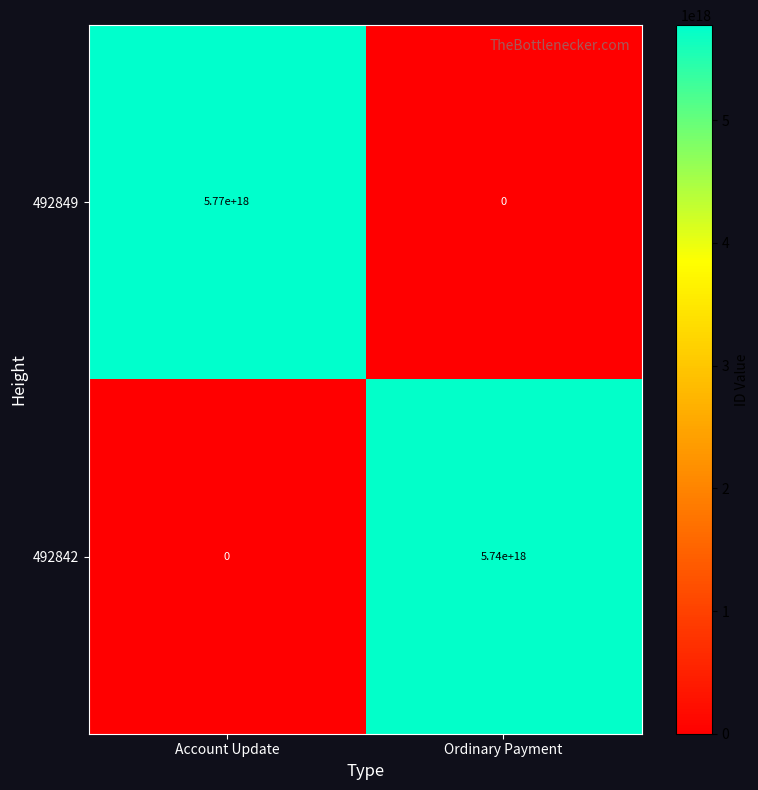

At which label does 492842 reach its minimum?

Account Update